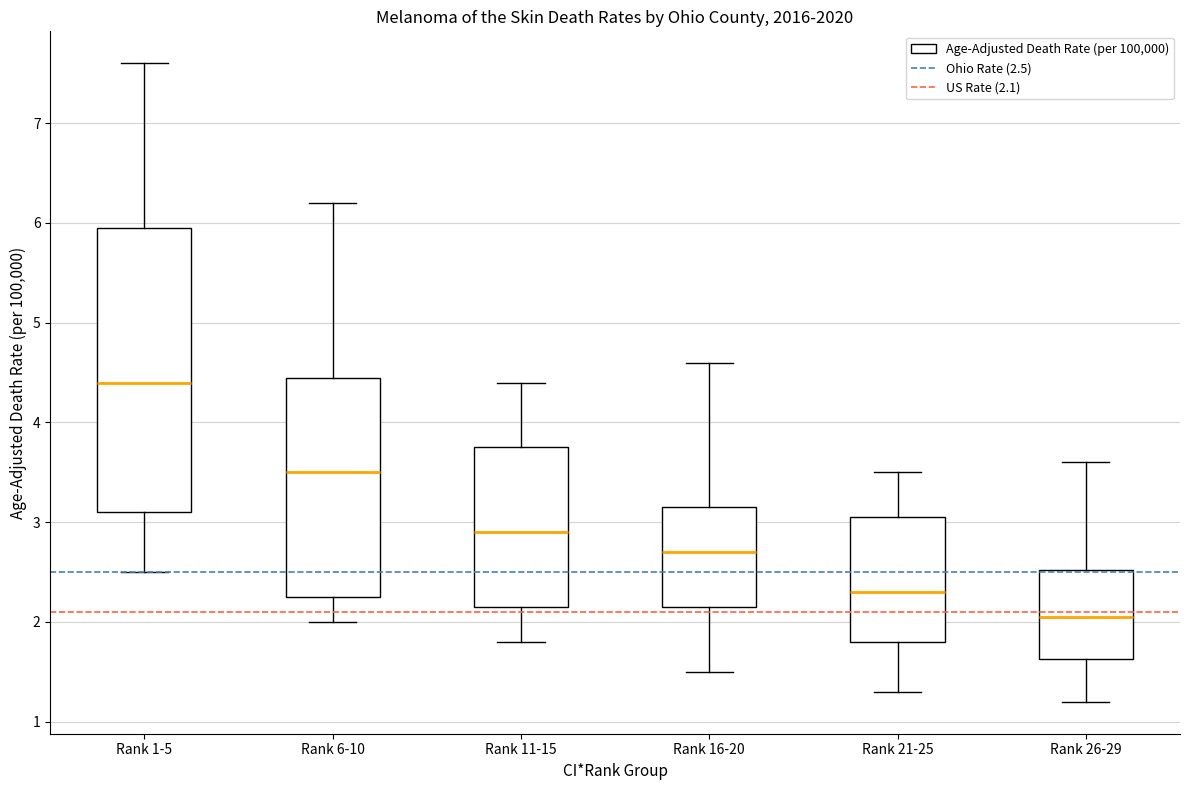

Reading left to right, transcribe this box plot: for each box, give where its median line is, the range the box spans, and where its two whiskers end, as read against the y-axis. The values are not printed on the chart, so give them approximately, as read against the axis.

Rank 1-5: median 4.4, box 3.1 to 6.0, whiskers 2.5 to 7.6
Rank 6-10: median 3.5, box 2.3 to 4.5, whiskers 2.0 to 6.2
Rank 11-15: median 2.9, box 2.2 to 3.8, whiskers 1.8 to 4.4
Rank 16-20: median 2.7, box 2.2 to 3.2, whiskers 1.5 to 4.6
Rank 21-25: median 2.3, box 1.8 to 3.1, whiskers 1.3 to 3.5
Rank 26-29: median 2.1, box 1.6 to 2.5, whiskers 1.2 to 3.6